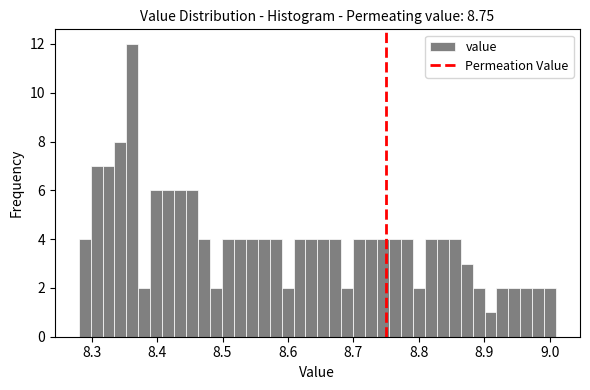

Around what value on the x-axis is the tallest bar? Give the approximate position of its centre, as read against the axis.

8.36